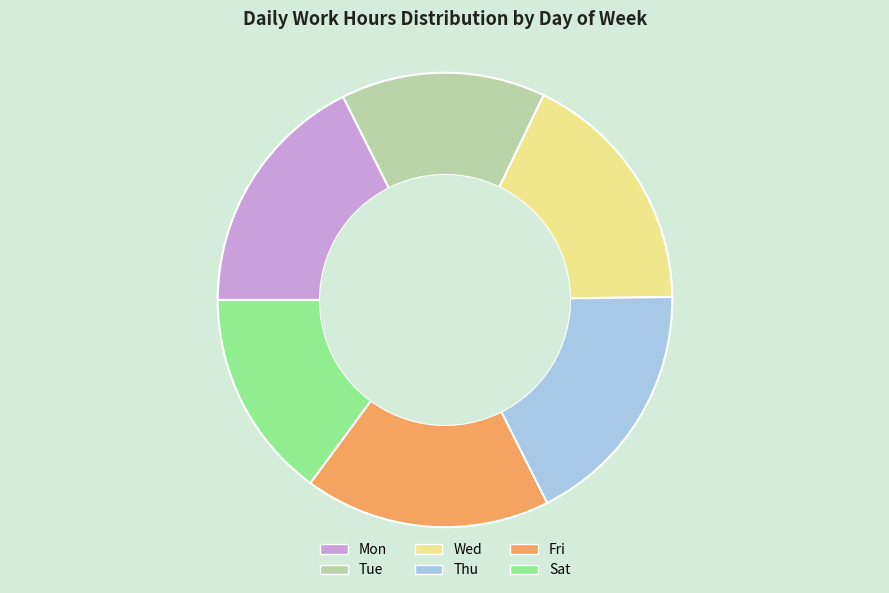

Between Fri and Sat, which is larger?

Fri